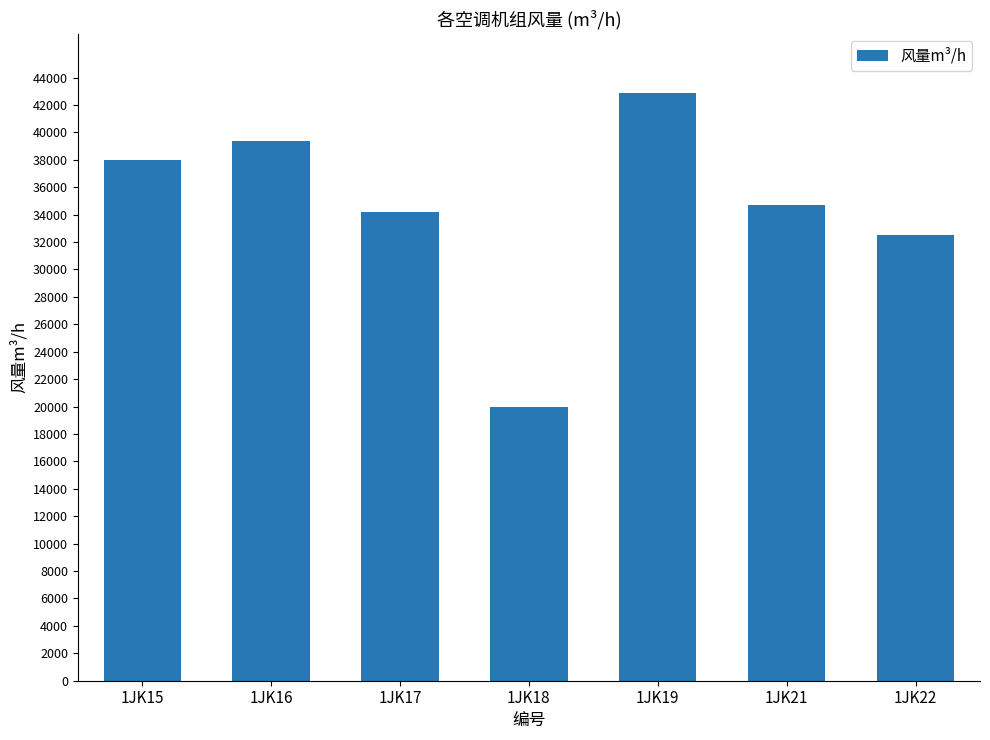

How many data points are less than 34700?

3